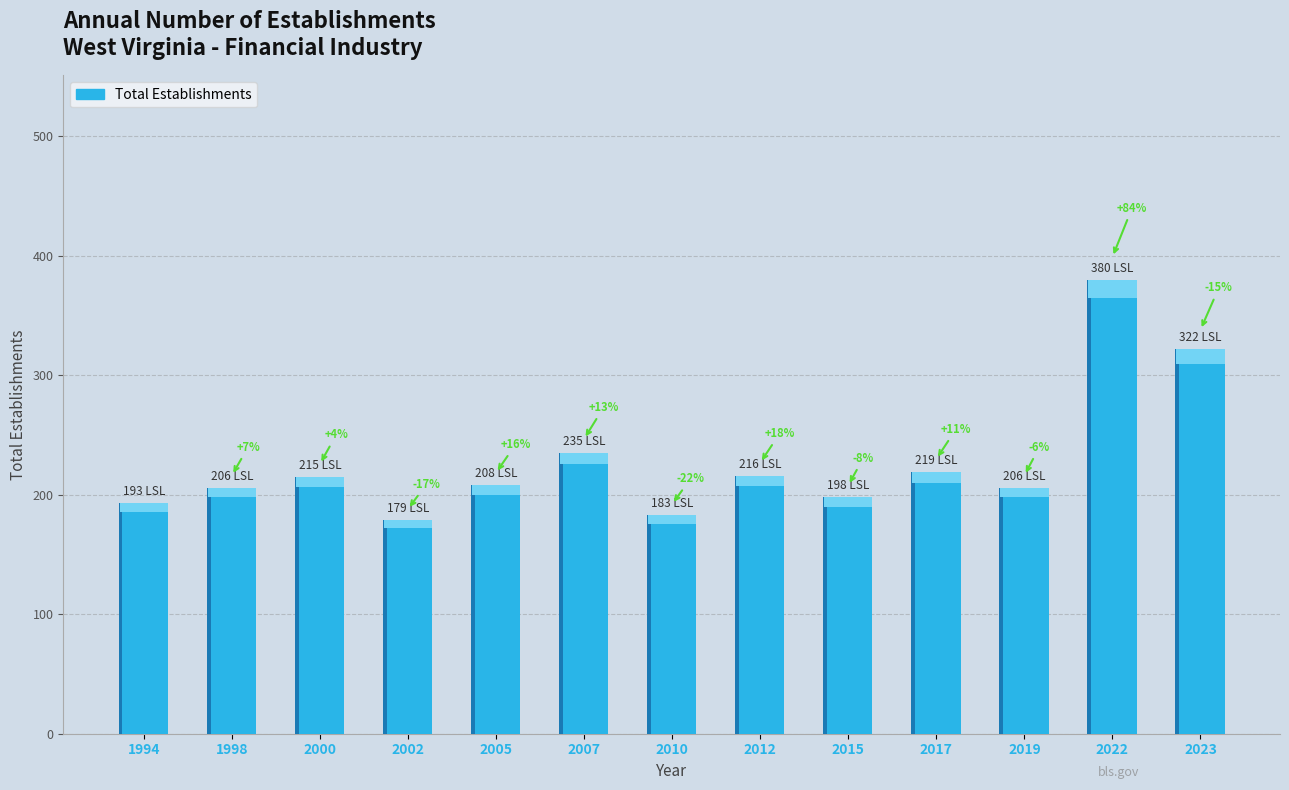

What is the sum of the values at 2017 and 2019?

425